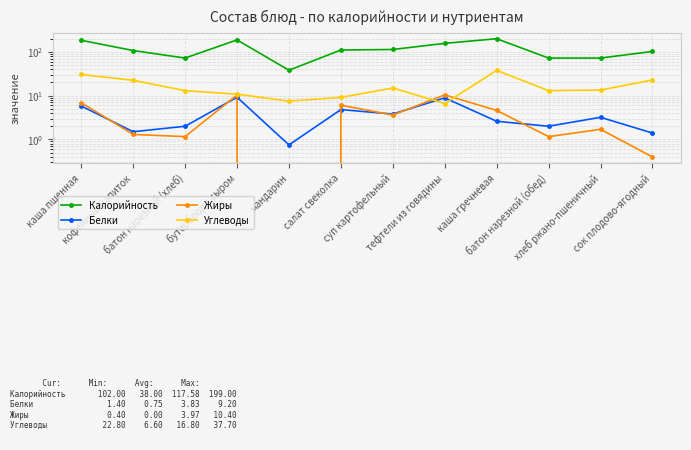

True or false: Калорийность has more than 2 interior local peaks.

False